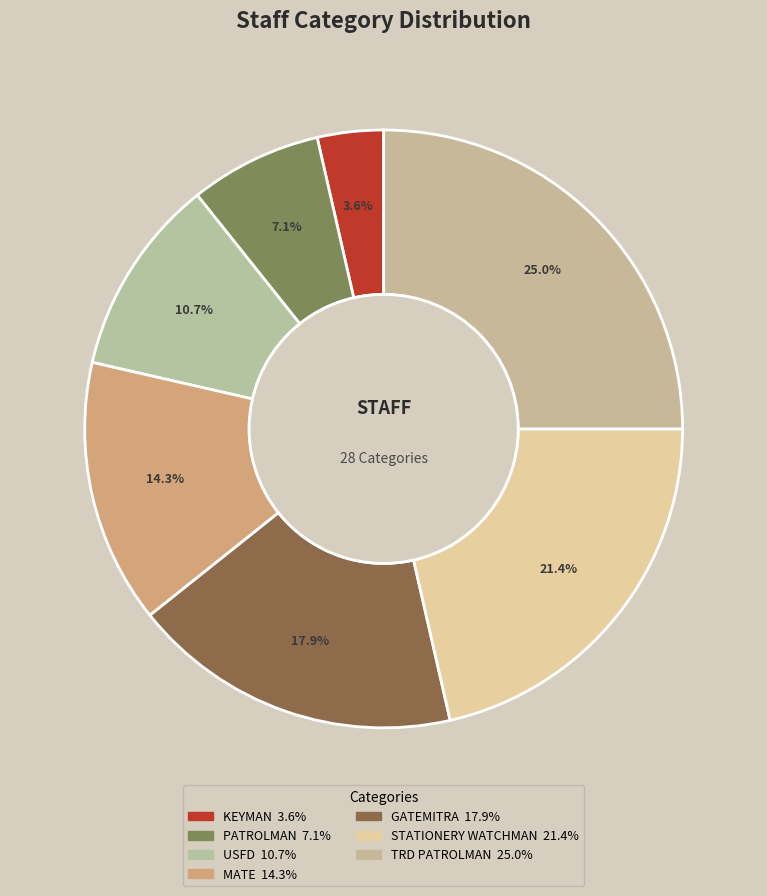

Do MATE and USFD together represent more than half of the pie?

No